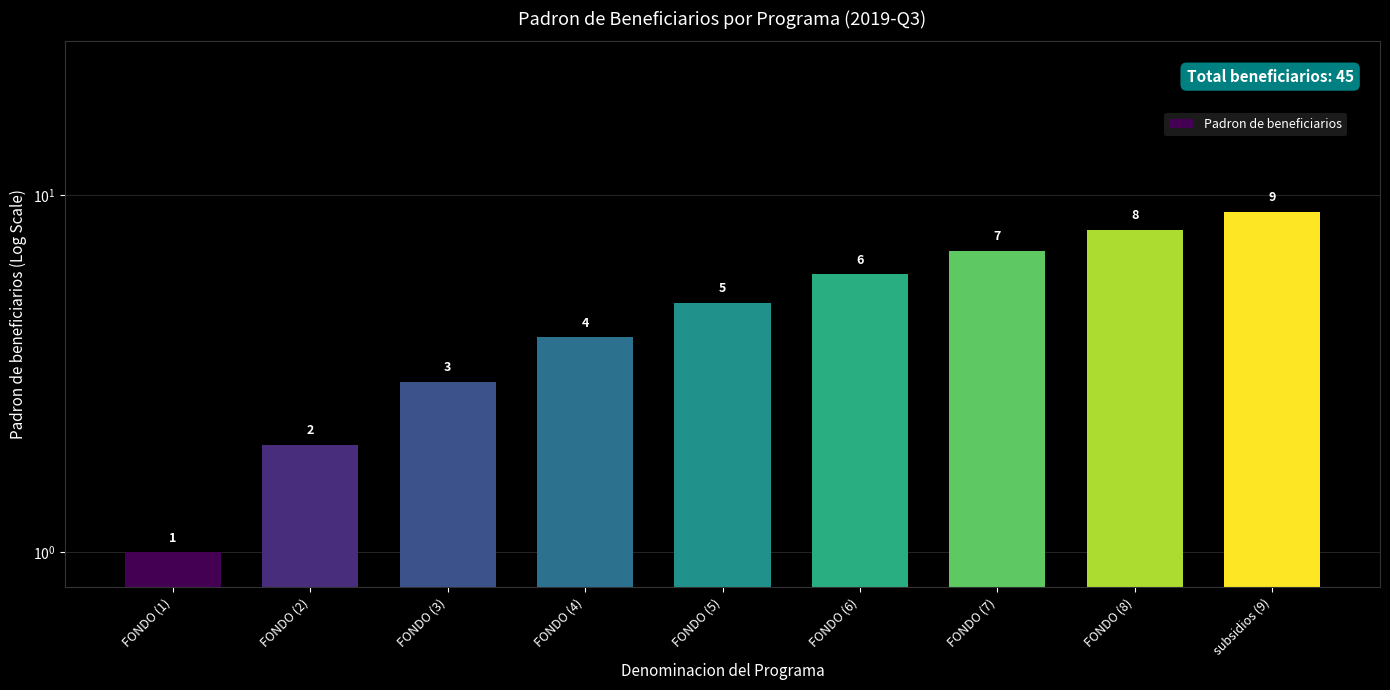

What is the label of the 4th bar from the right?

FONDO (6)